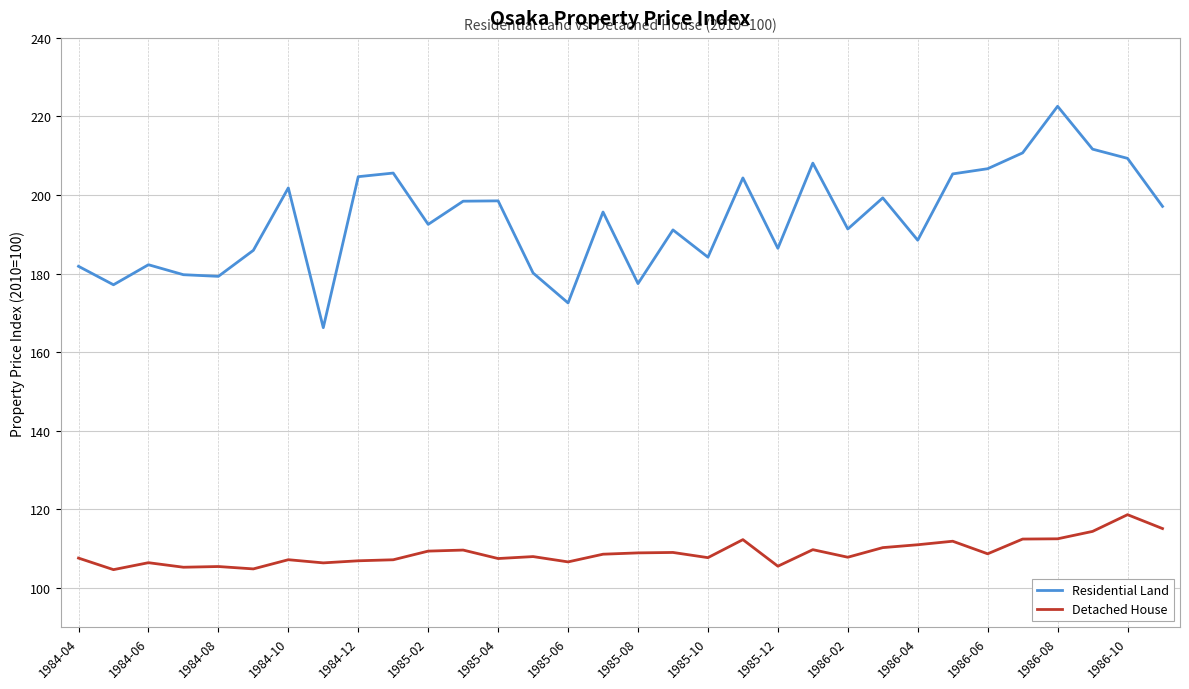

True or false: Residential Land and Detached House intersect in this chart.

False